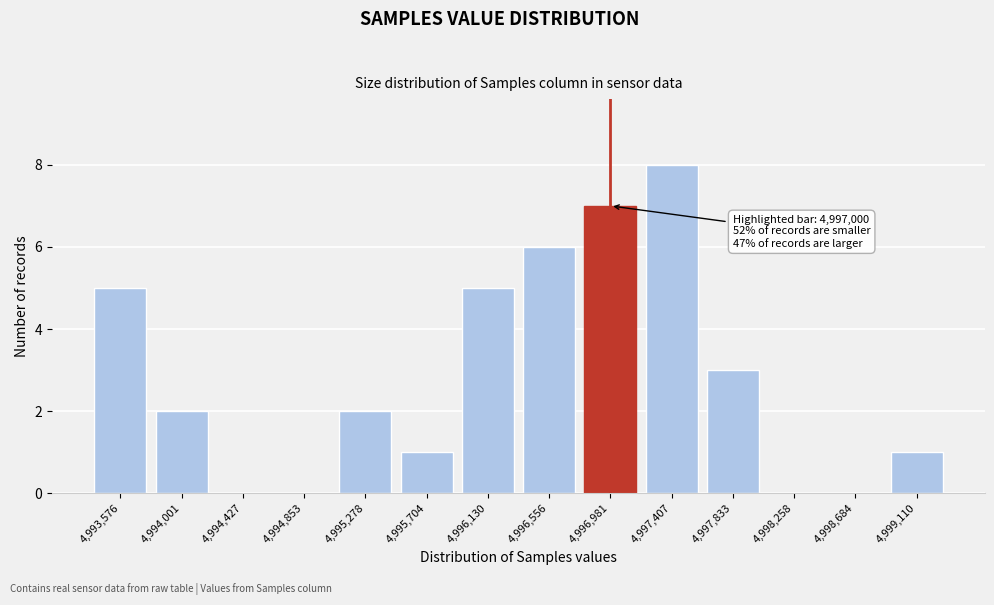

Reading left to right, extract all data points from this chart.

4,993,576=5	4,994,001=2	4,994,427=0	4,994,853=0	4,995,278=2	4,995,704=1	4,996,130=5	4,996,556=6	4,996,981=7	4,997,407=8	4,997,833=3	4,998,258=0	4,998,684=0	4,999,110=1